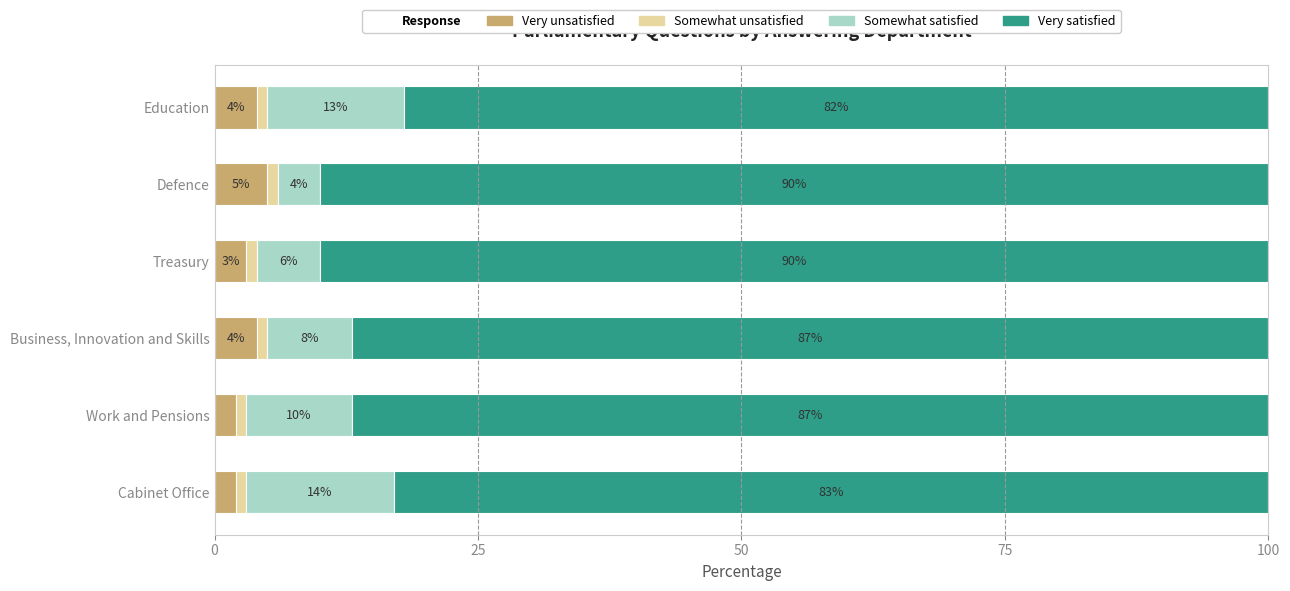

At which label does Very unsatisfied reach its peak?

Defence